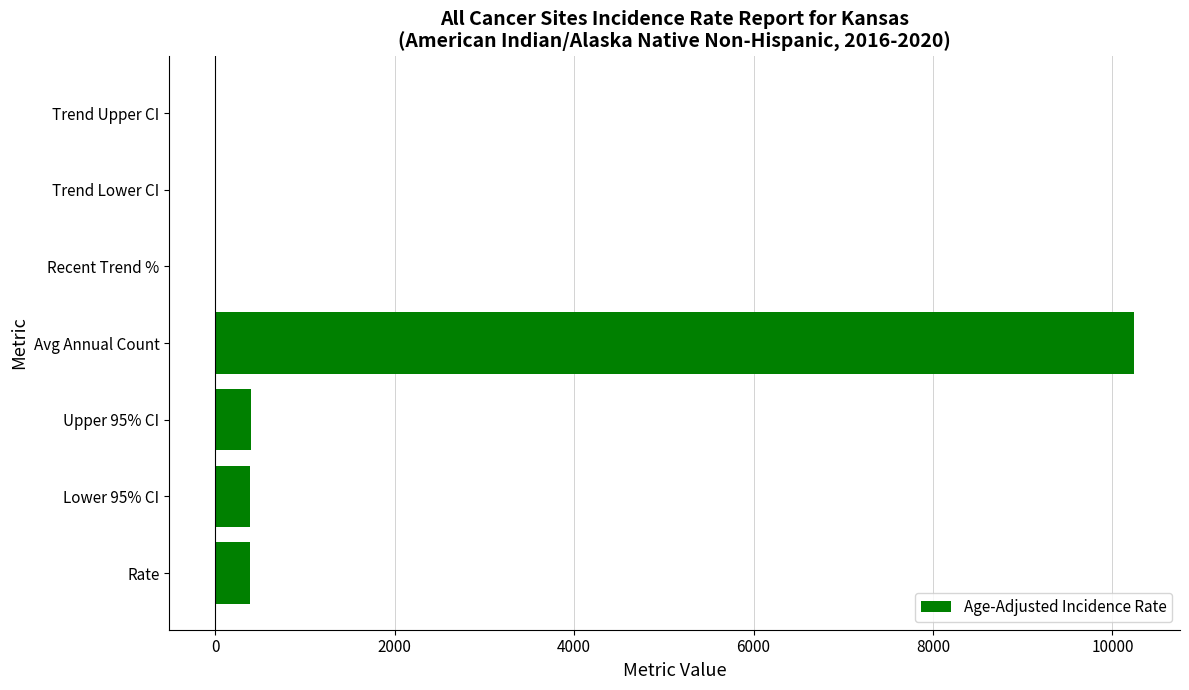

What is the change in value from Lower 95% CI to Trend Upper CI?

-389.1